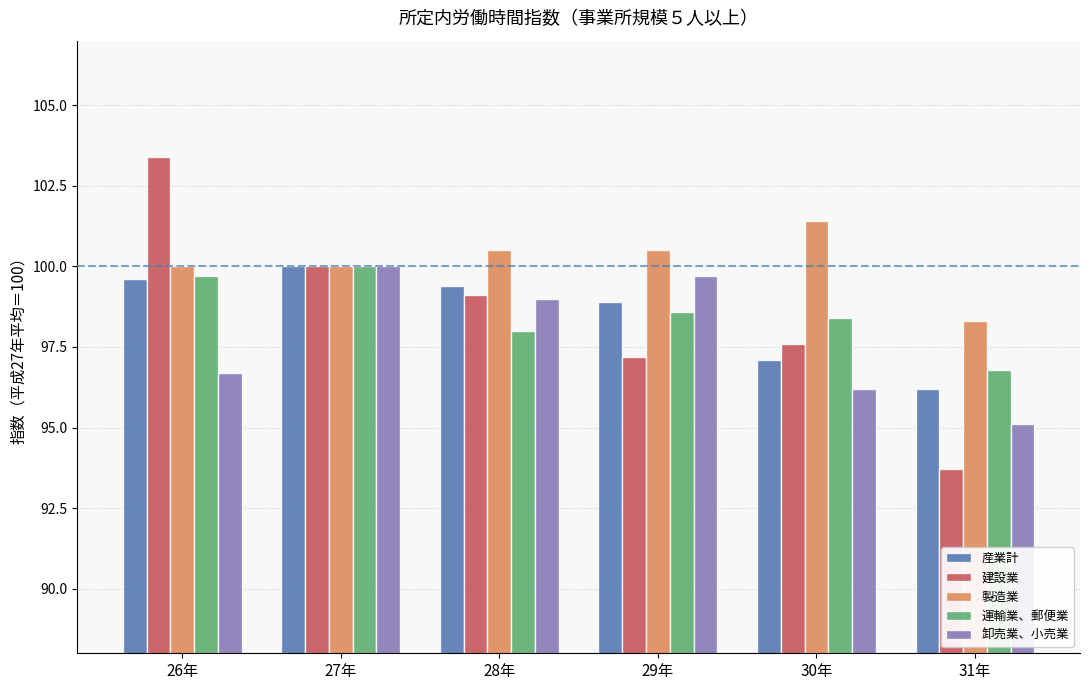

Count the 製造業 values in the range 100 to 101.

4